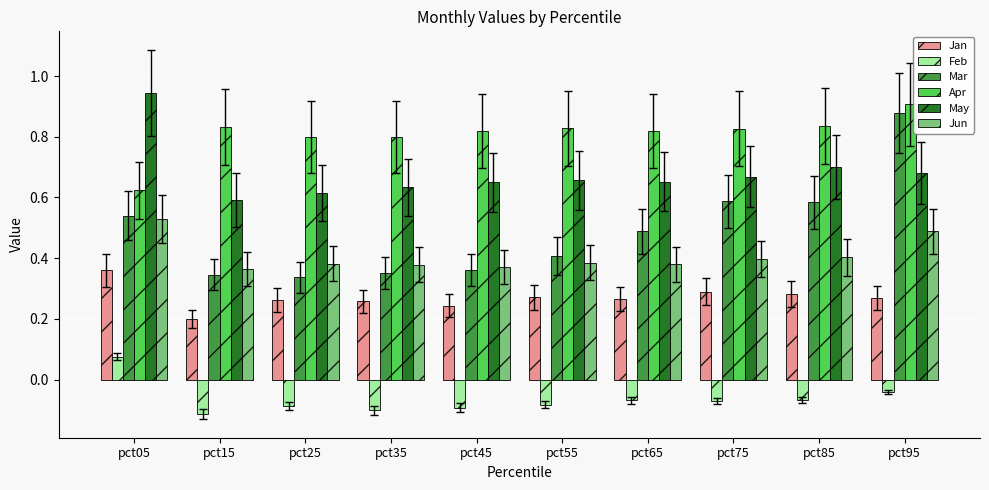

Rank the series at pct75 from lowest to highest value.

Feb, Jan, Jun, Mar, May, Apr